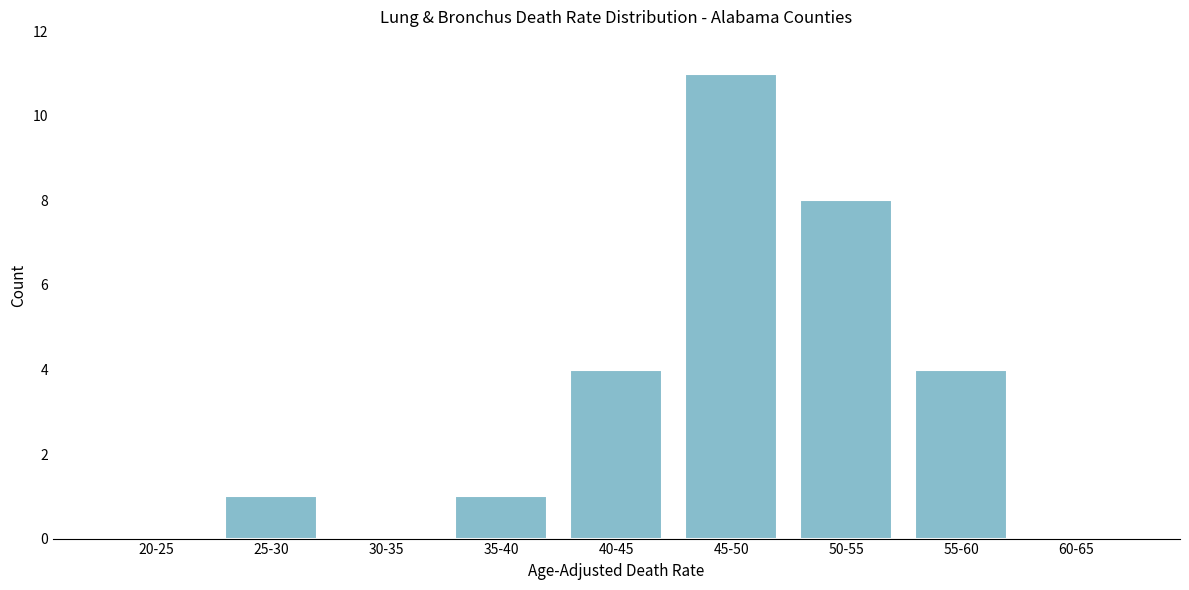

Reading right to left, what are all the values shown in this chart?

60-65=0	55-60=4	50-55=8	45-50=11	40-45=4	35-40=1	30-35=0	25-30=1	20-25=0